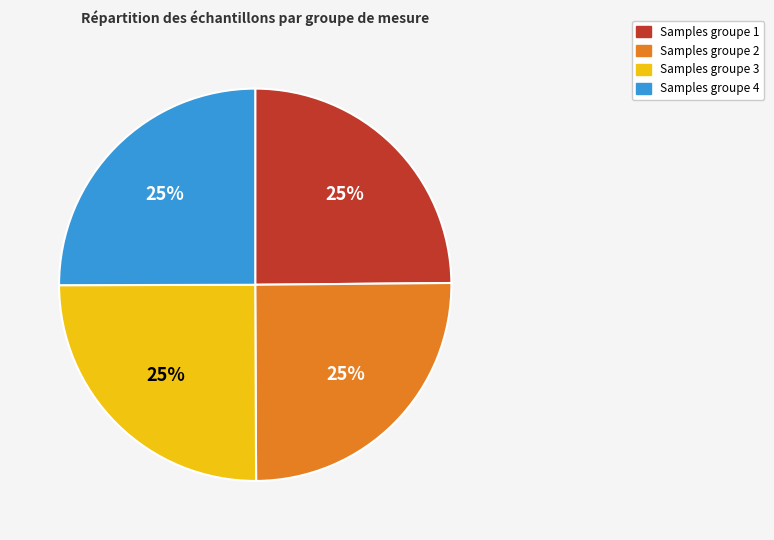

Is there a majority slice in this chart?

No